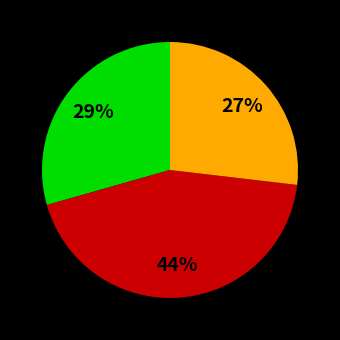

To the nearest percent, what is the average slice percentage?

33%